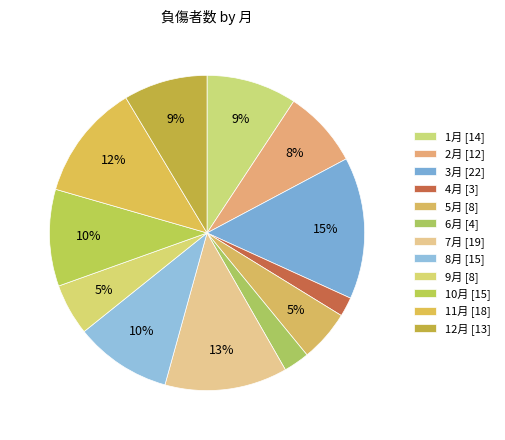

How many segments does this pie chart have?

12